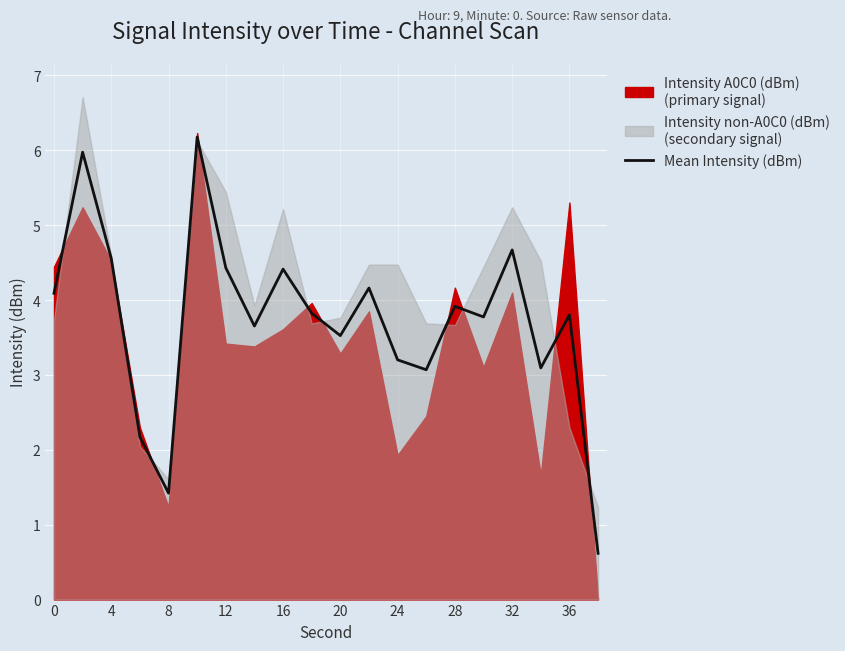

The value of Mean Intensity (dBm) at 24 is 3.2. True or false?

True